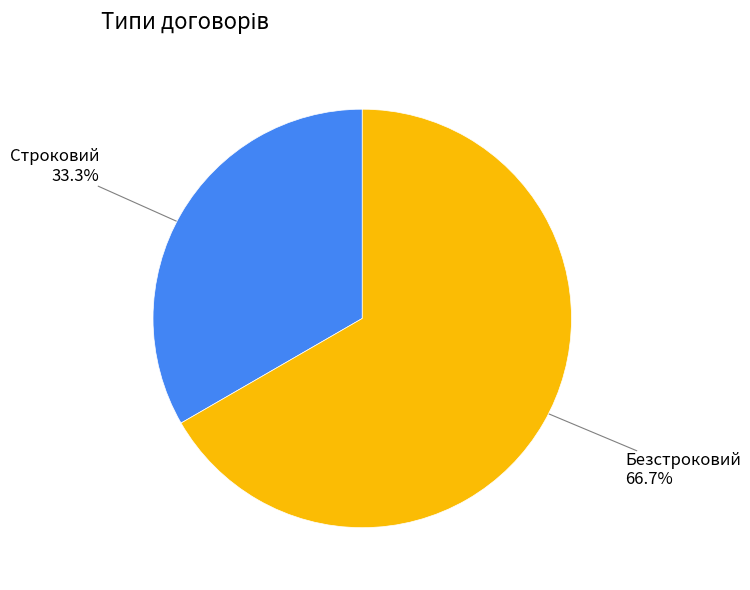

Is there any slice that represents more than half of the pie?

Yes